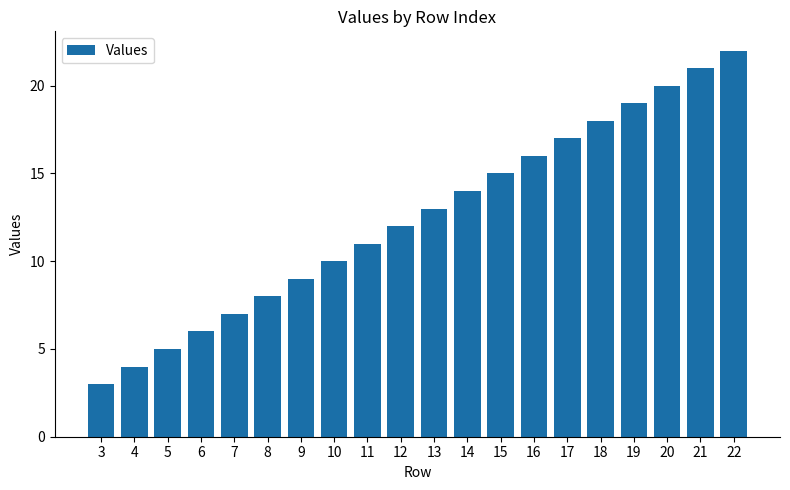

What is the approximate value at 17, to the nearest 5?

15